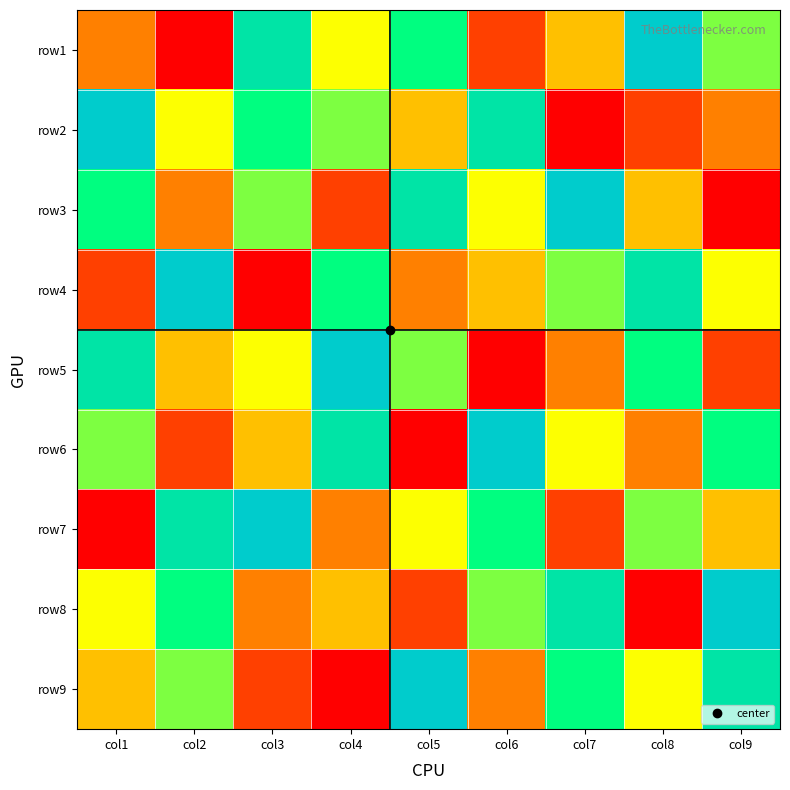

At how many categories does at least one series exceed 4?

9